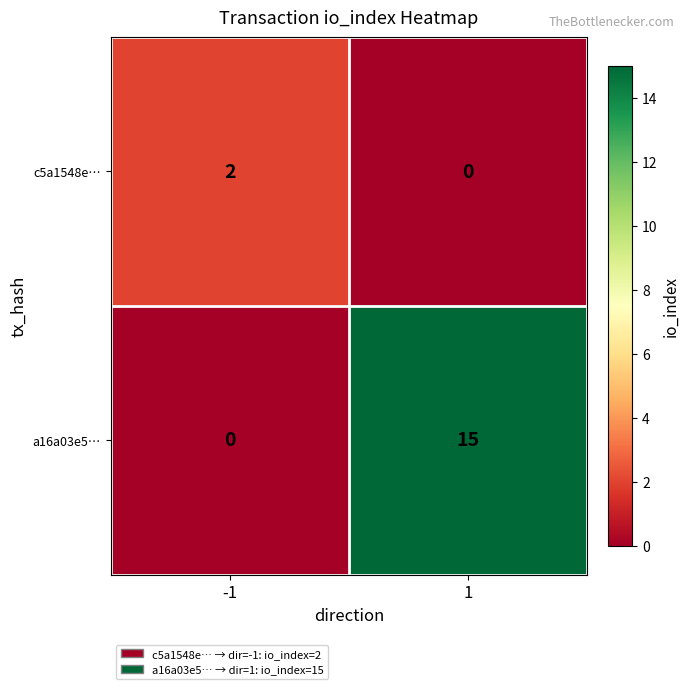

What is the total value across all series at -1?

2